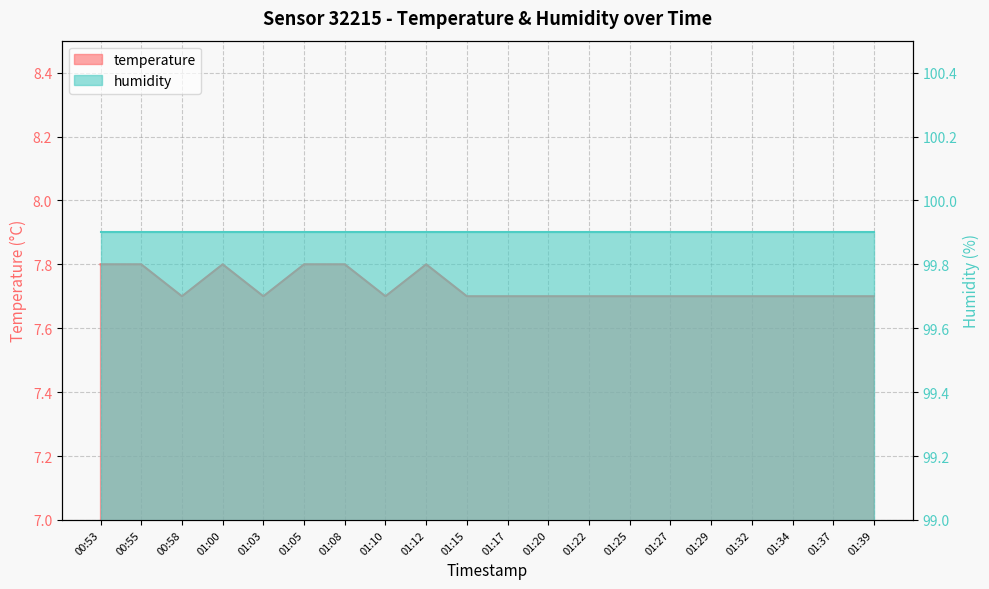

What is the greatest value displayed?

7.8